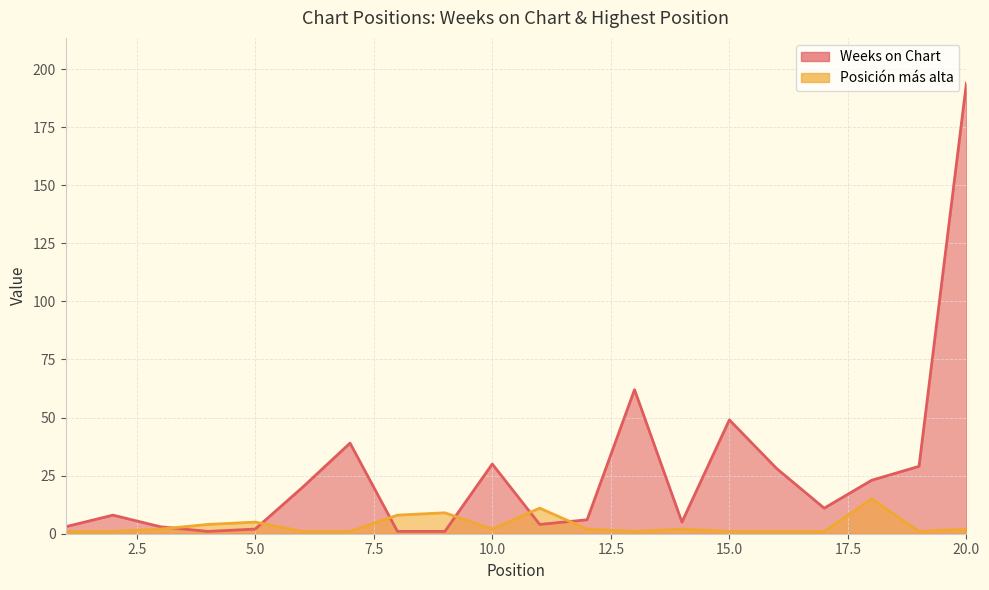

At which category does Weeks on Chart reach its first local valley?

4